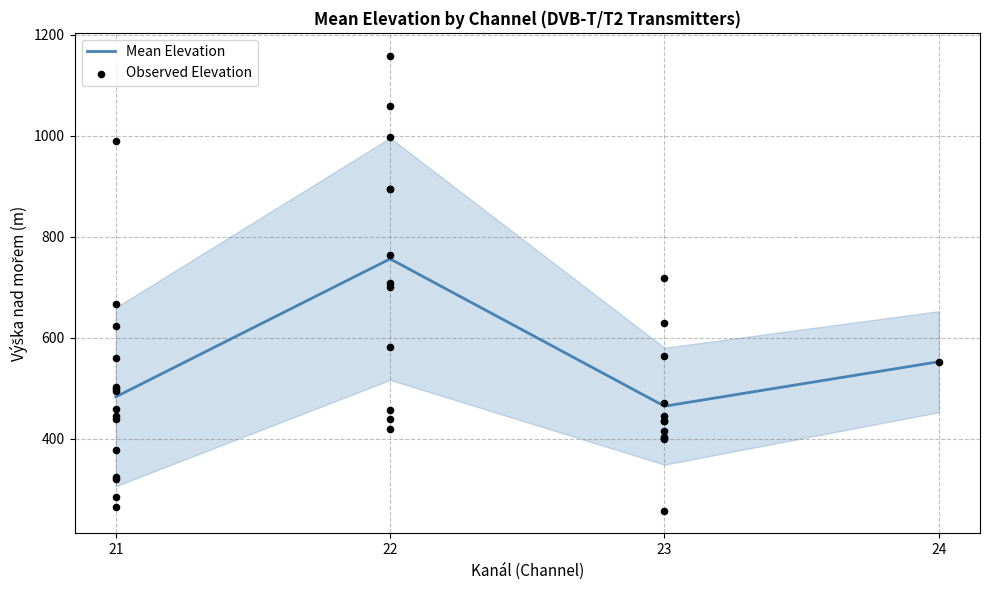

Approximately how many times larger is the value at 23 compared to 22?

0.6